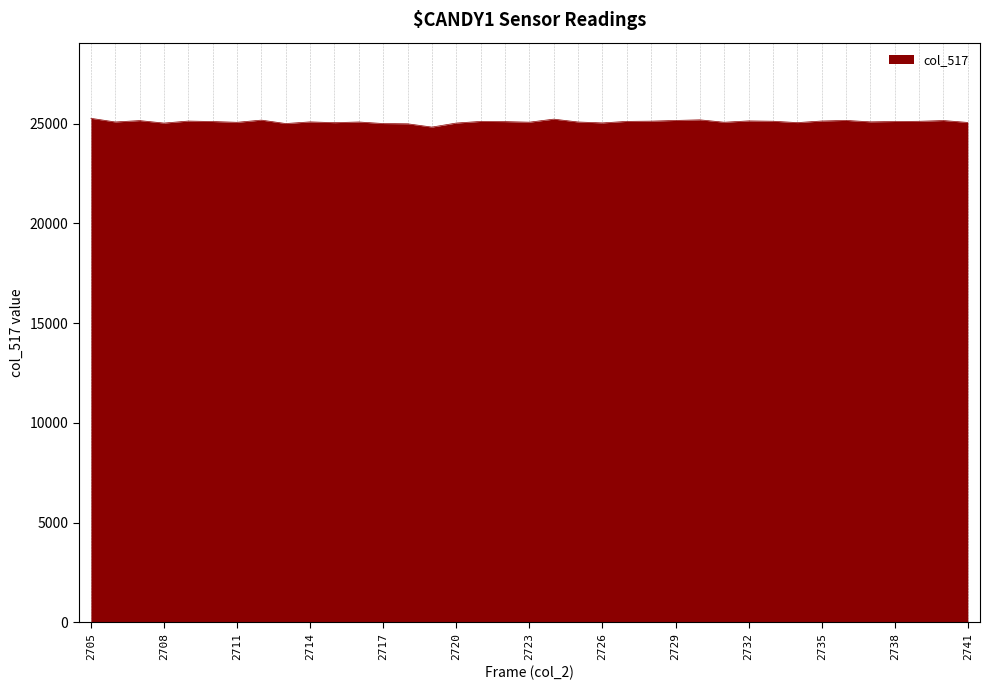

What is the smallest value displayed?

24831